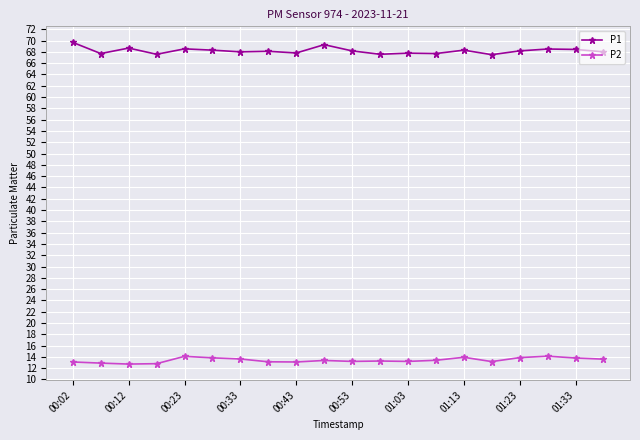

True or false: P1 has more than 1 points higher than both neighbors.

True